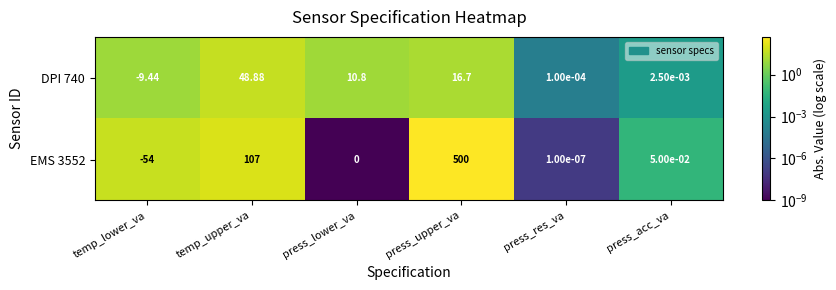

Where is EMS 3552 nearest to the value 223?

temp_upper_va